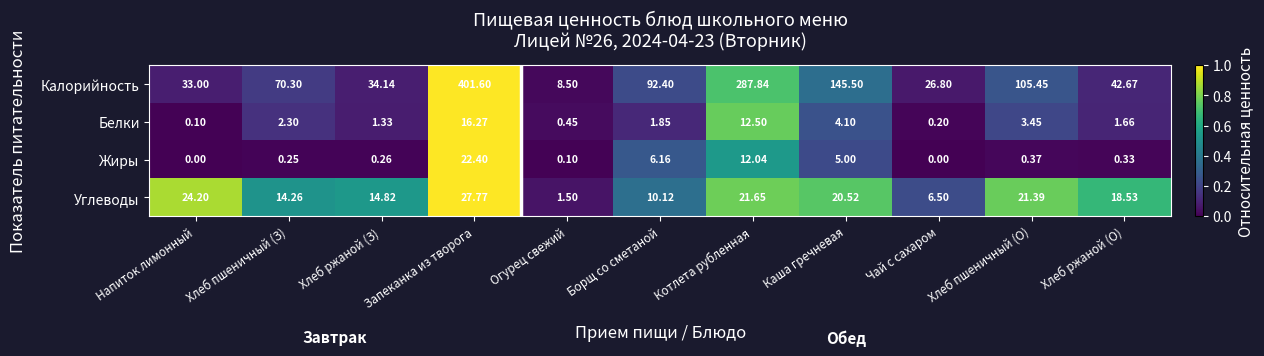

Which series has the largest total across all categories?

Калорийность